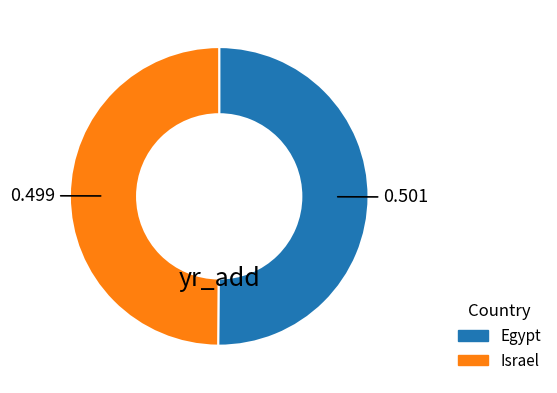

Do Egypt and Israel together represent more than half of the pie?

Yes